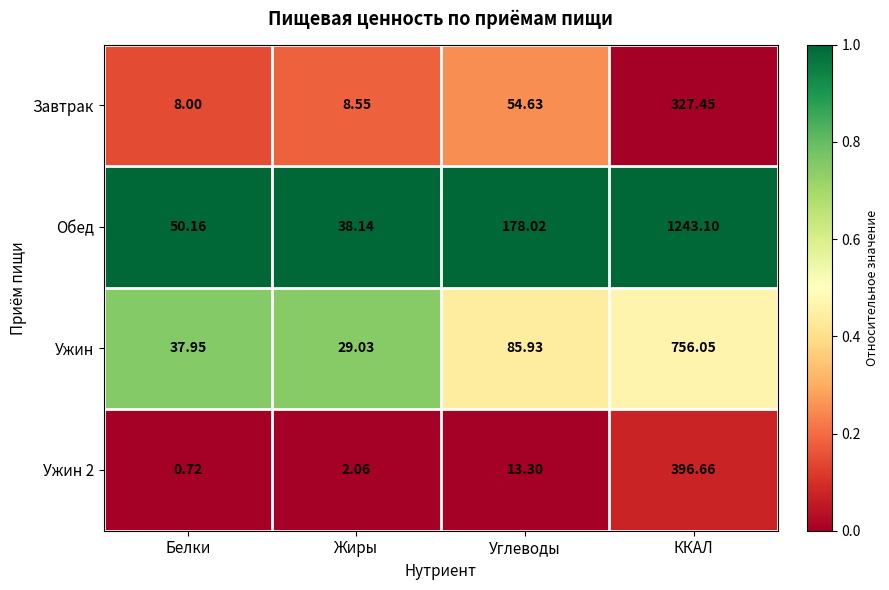

At which label is Завтрак closest to 167?

Углеводы